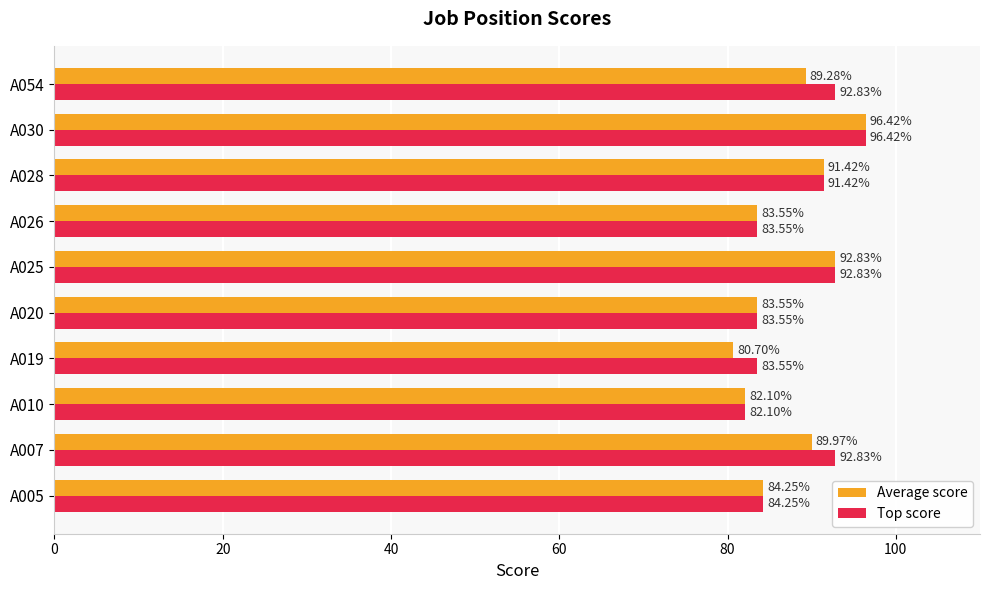

Which category has the highest value in the Top score series?

A030